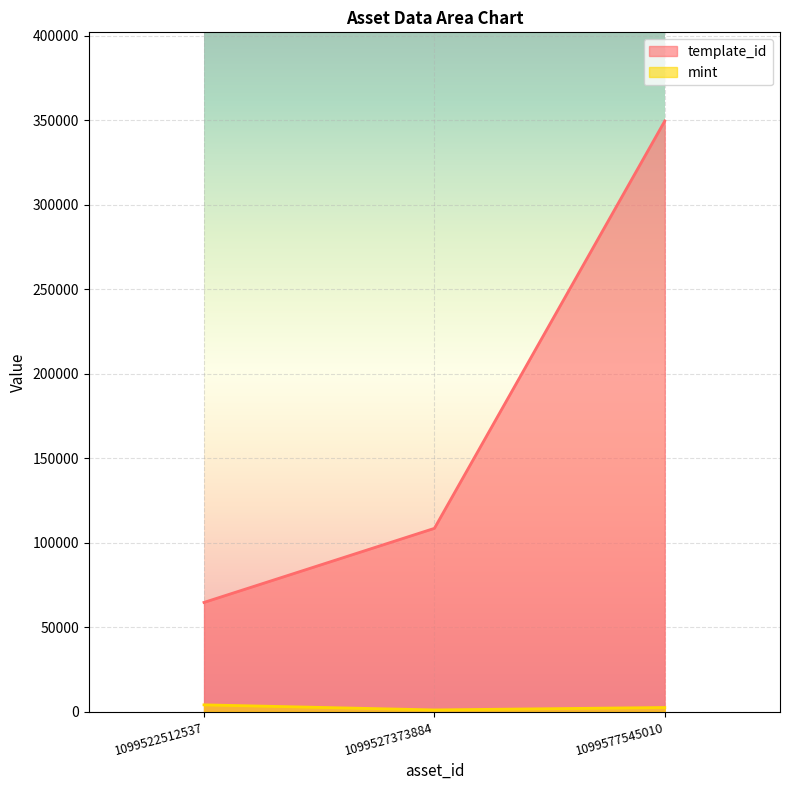

How many values in the mint series are below 2489?

1